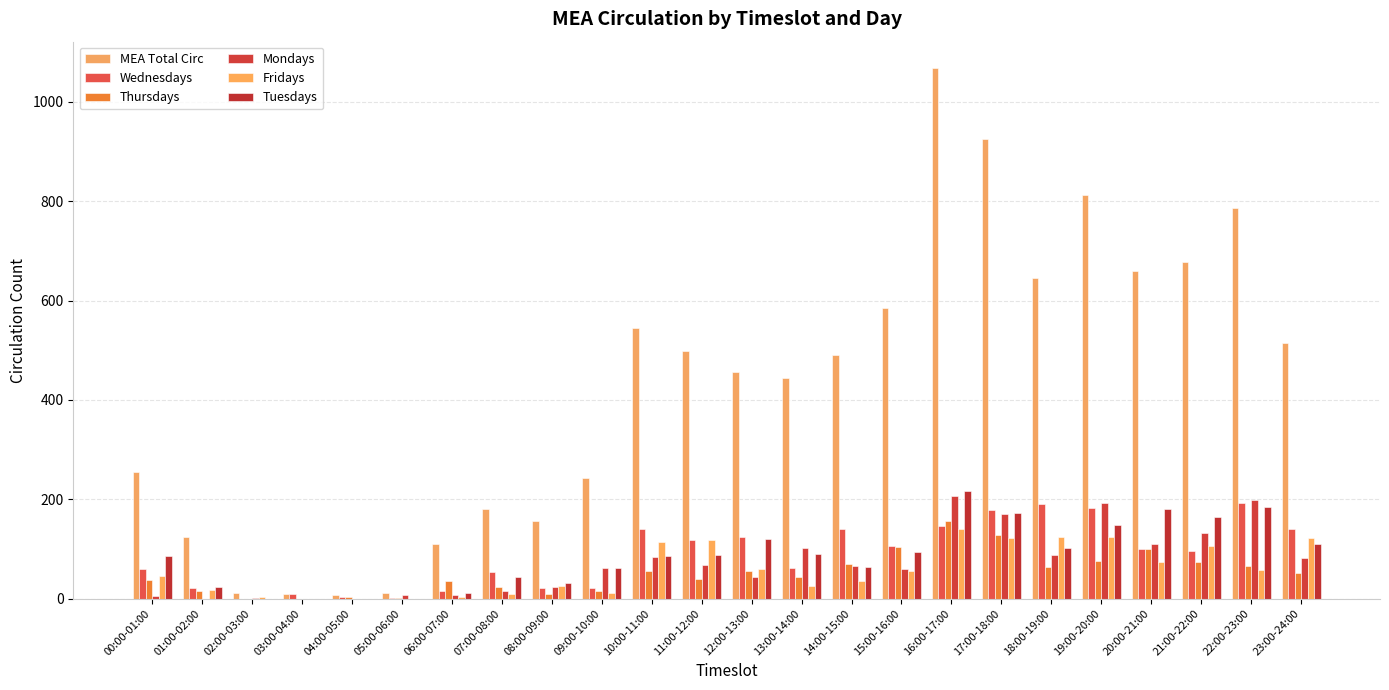

How many distinct data groups are displayed?

6